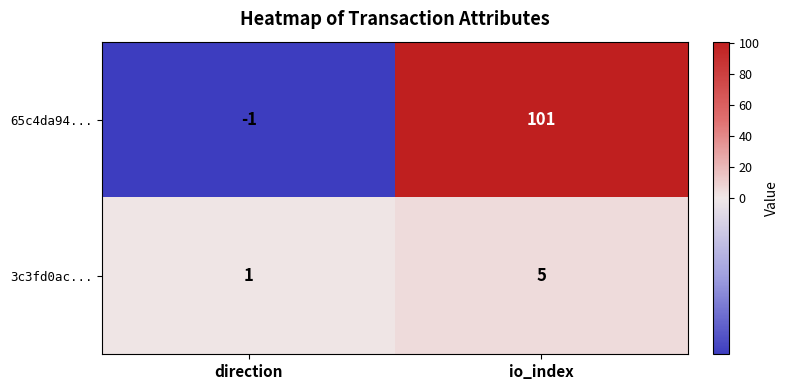

List the series in order of their peak value, lowest first.

3c3fd0ac..., 65c4da94...